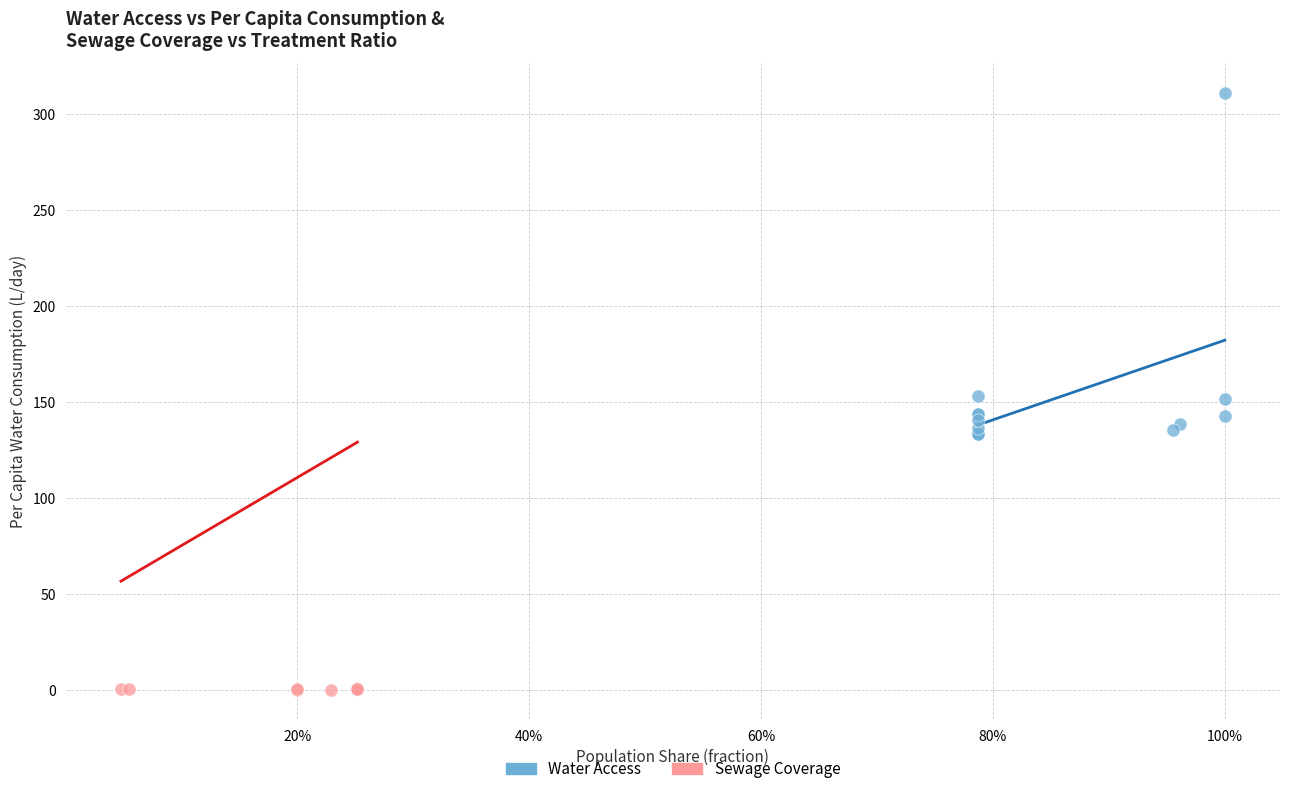

What are all the series names shown in the legend?

Water Access, Sewage Coverage